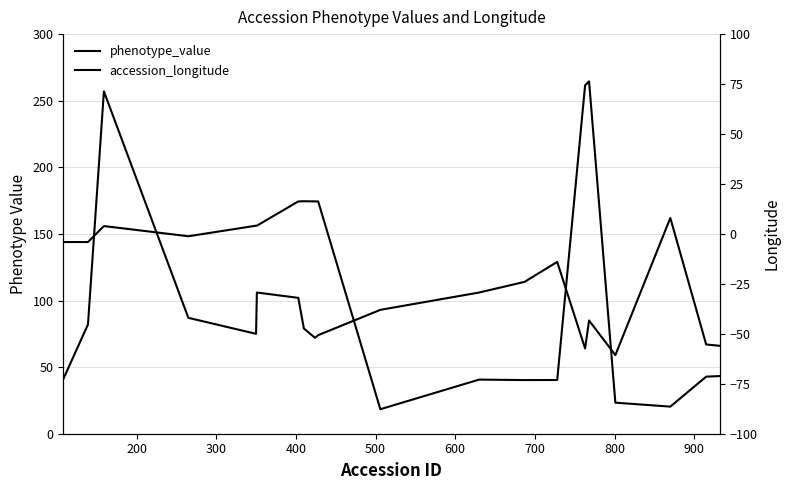

What is the sum of all accession_longitude values?

-401.7